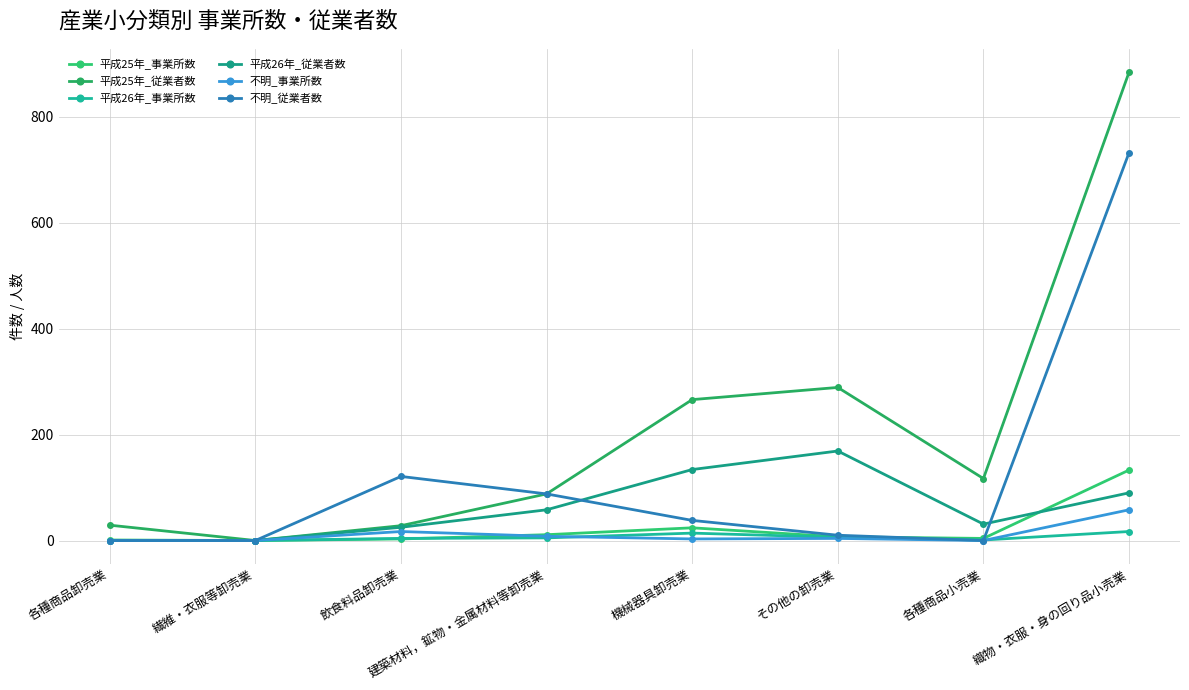

The value of 不明_事業所数 at 機械器具卸売業 is 3. True or false?

True